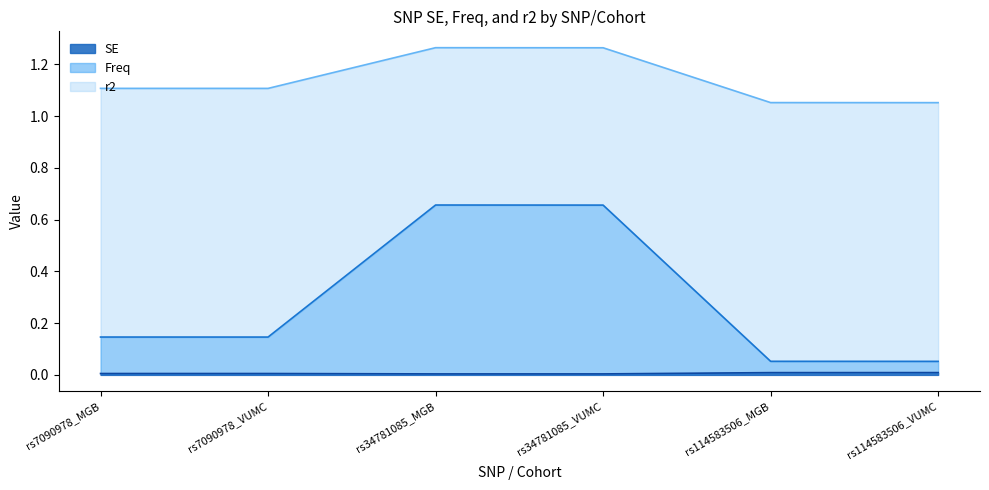

Rank the categories by SE value from lowest to highest.

rs34781085_MGB, rs34781085_VUMC, rs7090978_MGB, rs7090978_VUMC, rs114583506_MGB, rs114583506_VUMC